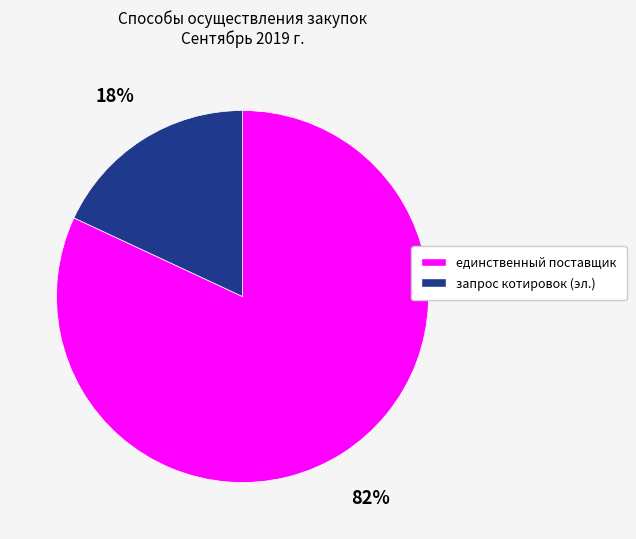

To the nearest percent, what is the average slice percentage?

50%